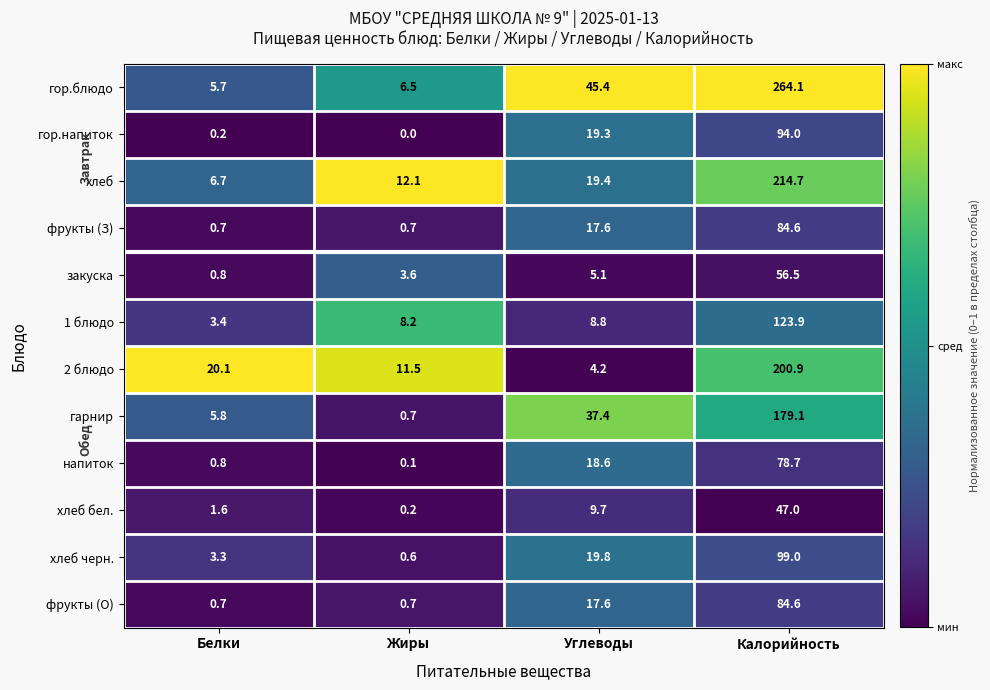

What is the average value of the гор.блюдо series?

80.4